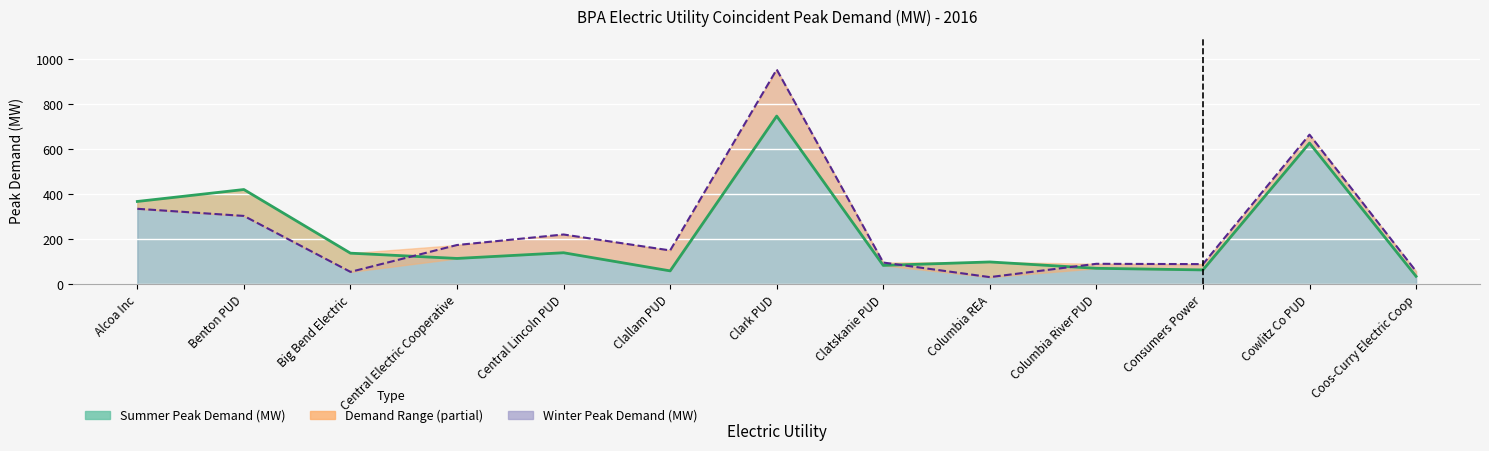

How many lines are shown in the chart?

2